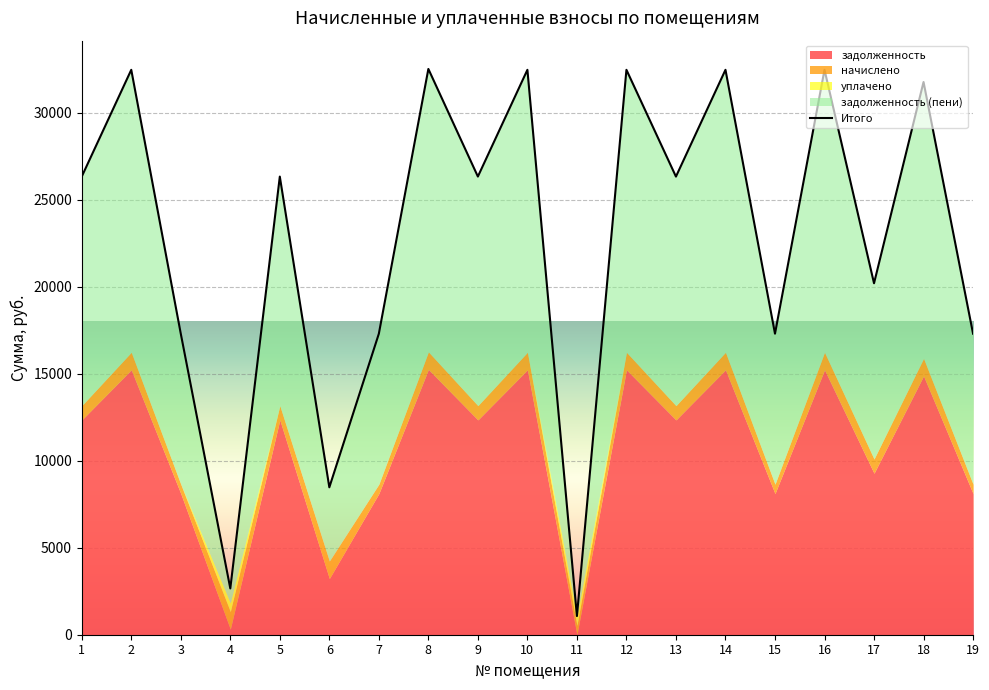

Which has a higher value, 4 or 18?

18